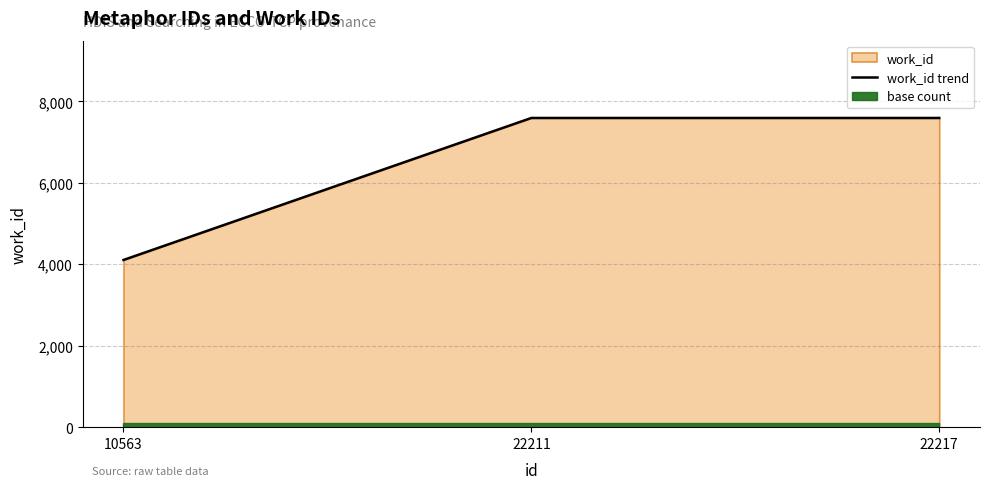

At which category does the chart reach its peak across all series?

22211